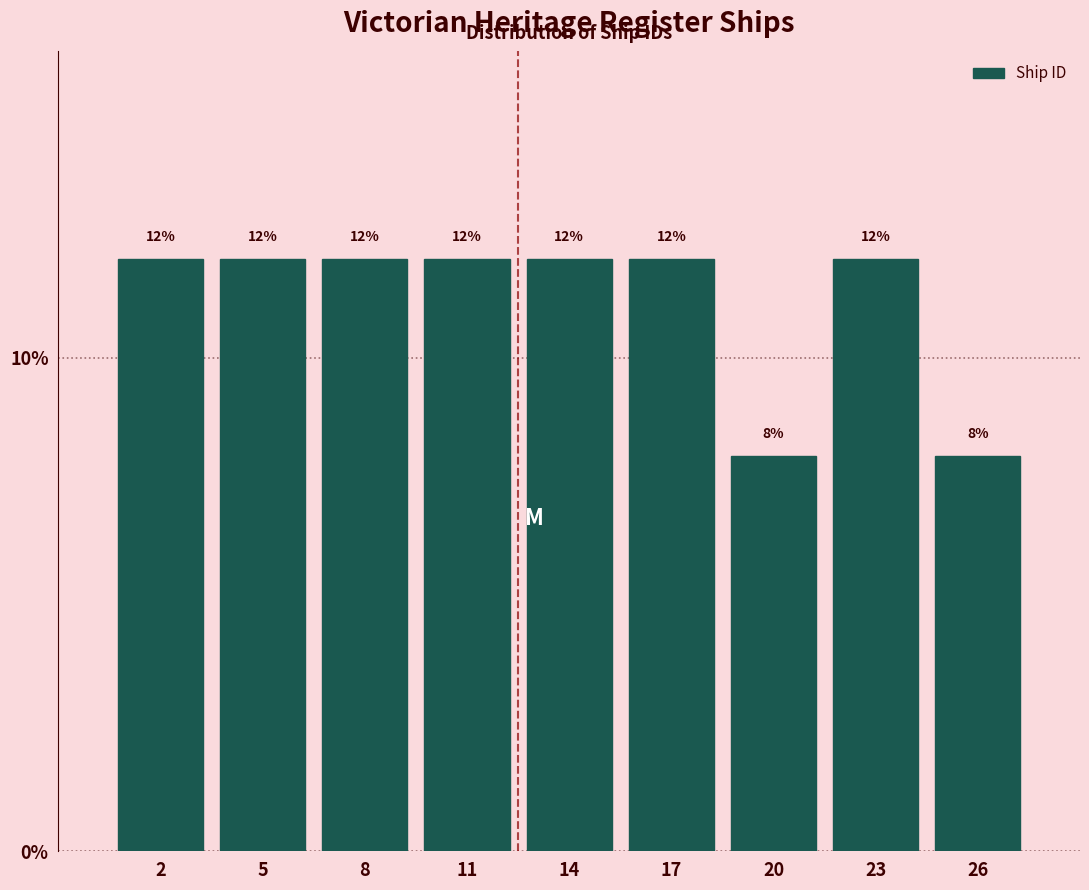

Reading right to left, extract all data points from this chart.

26=8	23=12	20=8	17=12	14=12	11=12	8=12	5=12	2=12